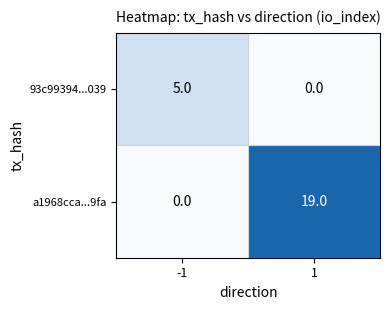

What is the highest value of the a1968cca...9fa series?

19